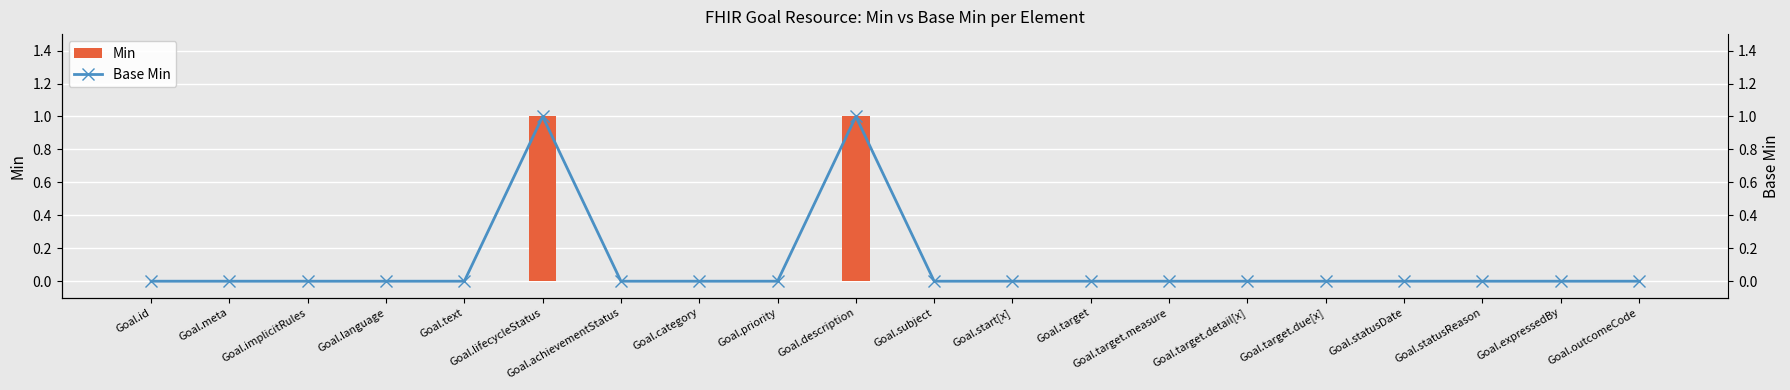

What is the difference between the maximum and second lowest values in the Base Min series?

1